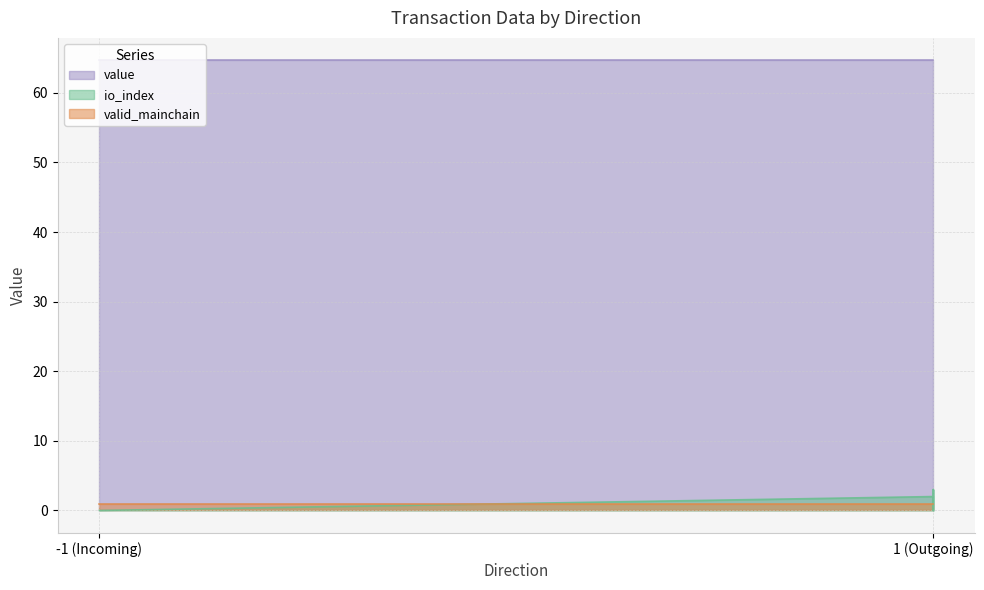

What is the maximum value shown in the chart?

64.7